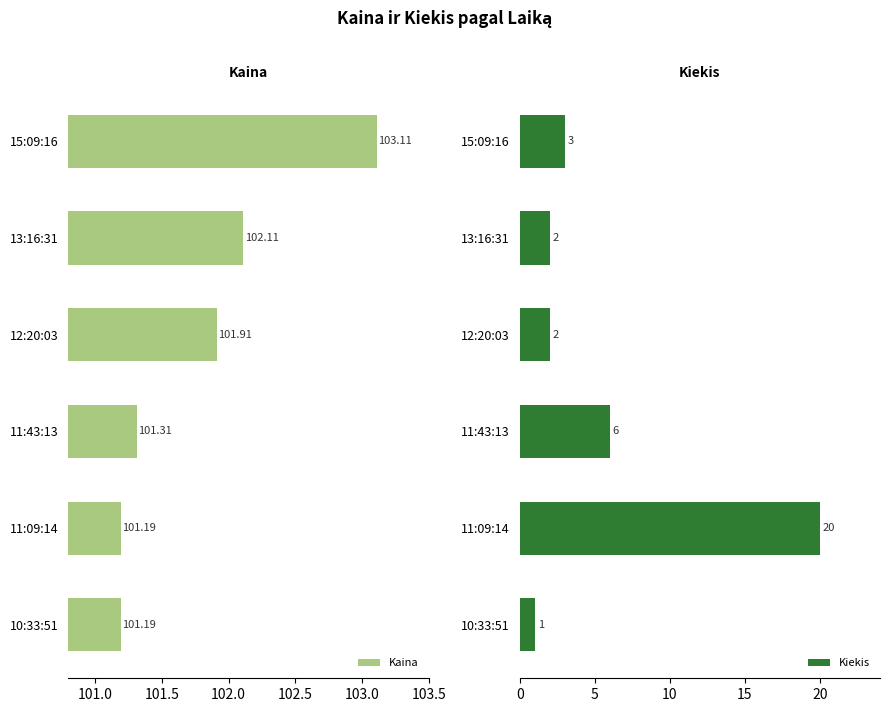

What value does the Kiekis series have at 15:09:16?

3